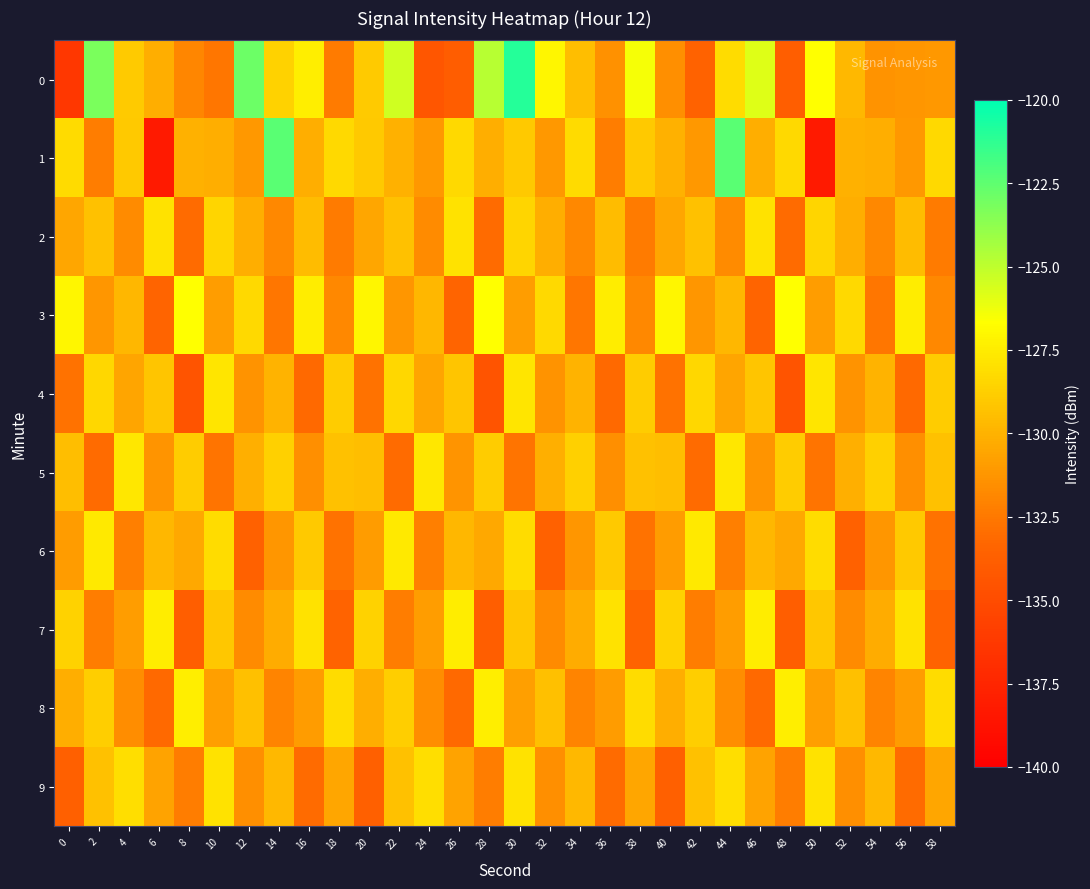

Reading left to right, extract all data points from this chart.

0: 0=-136.4	2=-123.2	4=-128.9	6=-130.2	8=-131.9	10=-132.7	12=-122.8	14=-128.6	16=-127.4	18=-132.4	20=-129.0	22=-125.4	24=-134.3	26=-133.8	28=-124.8	30=-121.0	32=-127.0	34=-129.5	36=-131.4	38=-126.5	40=-131.5	42=-133.5	44=-128.1	46=-125.8	48=-133.8	50=-126.7	52=-129.8	54=-131.3	56=-131.2	58=-131.1
1: 0=-128.3	2=-132.3	4=-129.0	6=-138.2	8=-130.0	10=-130.2	12=-131.1	14=-122.4	16=-130.2	18=-128.3	20=-129.0	22=-130.0	24=-131.1	26=-128.3	28=-130.2	30=-129.0	32=-131.1	34=-128.3	36=-132.3	38=-129.0	40=-130.0	42=-131.1	44=-122.4	46=-130.2	48=-128.3	50=-138.2	52=-130.0	54=-130.2	56=-131.1	58=-128.3
2: 0=-130.5	2=-129.3	4=-131.7	6=-127.9	8=-133.1	10=-128.5	12=-130.2	14=-131.8	16=-129.6	18=-132.4	20=-130.5	22=-129.3	24=-131.7	26=-127.9	28=-133.1	30=-128.5	32=-130.2	34=-131.8	36=-129.6	38=-132.4	40=-130.5	42=-129.3	44=-131.7	46=-127.9	48=-133.1	50=-128.5	52=-130.2	54=-131.8	56=-129.6	58=-132.4
3: 0=-127.1	2=-131.2	4=-129.8	6=-133.4	8=-126.7	10=-130.9	12=-128.3	14=-132.6	16=-127.5	18=-131.8	20=-127.1	22=-131.2	24=-129.8	26=-133.4	28=-126.7	30=-130.9	32=-128.3	34=-132.6	36=-127.5	38=-131.8	40=-127.1	42=-131.2	44=-129.8	46=-133.4	48=-126.7	50=-130.9	52=-128.3	54=-132.6	56=-127.5	58=-131.8
4: 0=-132.8	2=-128.4	4=-130.6	6=-129.2	8=-134.5	10=-127.8	12=-131.4	14=-130.0	16=-133.2	18=-128.9	20=-132.8	22=-128.4	24=-130.6	26=-129.2	28=-134.5	30=-127.8	32=-131.4	34=-130.0	36=-133.2	38=-128.9	40=-132.8	42=-128.4	44=-130.6	46=-129.2	48=-134.5	50=-127.8	52=-131.4	54=-130.0	56=-133.2	58=-128.9
5: 0=-129.5	2=-133.1	4=-127.7	6=-131.3	8=-128.9	10=-132.7	12=-130.1	14=-128.7	16=-131.5	18=-129.3	20=-129.5	22=-133.1	24=-127.7	26=-131.3	28=-128.9	30=-132.7	32=-130.1	34=-128.7	36=-131.5	38=-129.3	40=-129.5	42=-133.1	44=-127.7	46=-131.3	48=-128.9	50=-132.7	52=-130.1	54=-128.7	56=-131.5	58=-129.3
6: 0=-131.0	2=-127.6	4=-132.2	6=-129.8	8=-130.4	10=-128.2	12=-133.6	14=-131.2	16=-129.0	18=-132.8	20=-131.0	22=-127.6	24=-132.2	26=-129.8	28=-130.4	30=-128.2	32=-133.6	34=-131.2	36=-129.0	38=-132.8	40=-131.0	42=-127.6	44=-132.2	46=-129.8	48=-130.4	50=-128.2	52=-133.6	54=-131.2	56=-129.0	58=-132.8
7: 0=-128.6	2=-132.3	4=-130.9	6=-127.5	8=-133.8	10=-129.1	12=-131.7	14=-130.3	16=-127.9	18=-133.5	20=-128.6	22=-132.3	24=-130.9	26=-127.5	28=-133.8	30=-129.1	32=-131.7	34=-130.3	36=-127.9	38=-133.5	40=-128.6	42=-132.3	44=-130.9	46=-127.5	48=-133.8	50=-129.1	52=-131.7	54=-130.3	56=-127.9	58=-133.5
8: 0=-130.2	2=-128.8	4=-131.6	6=-133.2	8=-127.4	10=-130.8	12=-129.4	14=-132.0	16=-131.0	18=-128.2	20=-130.2	22=-128.8	24=-131.6	26=-133.2	28=-127.4	30=-130.8	32=-129.4	34=-132.0	36=-131.0	38=-128.2	40=-130.2	42=-128.8	44=-131.6	46=-133.2	48=-127.4	50=-130.8	52=-129.4	54=-132.0	56=-131.0	58=-128.2
9: 0=-133.7	2=-129.3	4=-128.1	6=-130.7	8=-132.3	10=-127.9	12=-131.5	14=-129.7	16=-133.1	18=-130.5	20=-133.7	22=-129.3	24=-128.1	26=-130.7	28=-132.3	30=-127.9	32=-131.5	34=-129.7	36=-133.1	38=-130.5	40=-133.7	42=-129.3	44=-128.1	46=-130.7	48=-132.3	50=-127.9	52=-131.5	54=-129.7	56=-133.1	58=-130.5